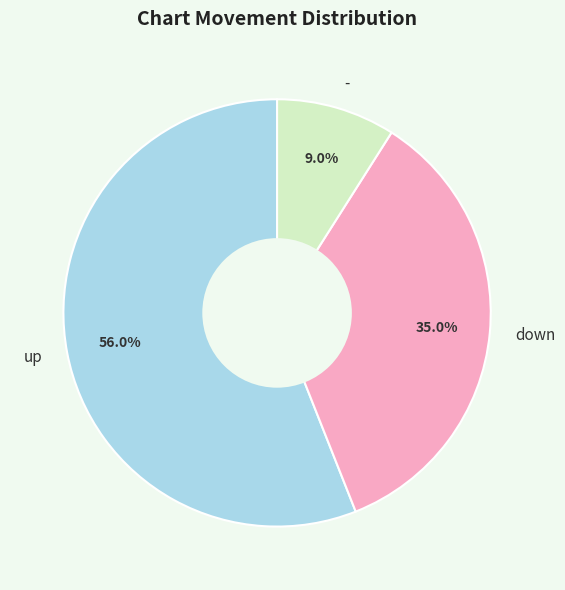

Which slice is the smallest?

-